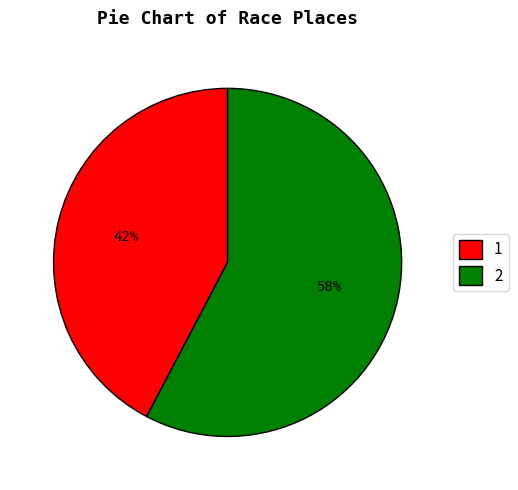

True or false: 2 accounts for 58% of the total.

True